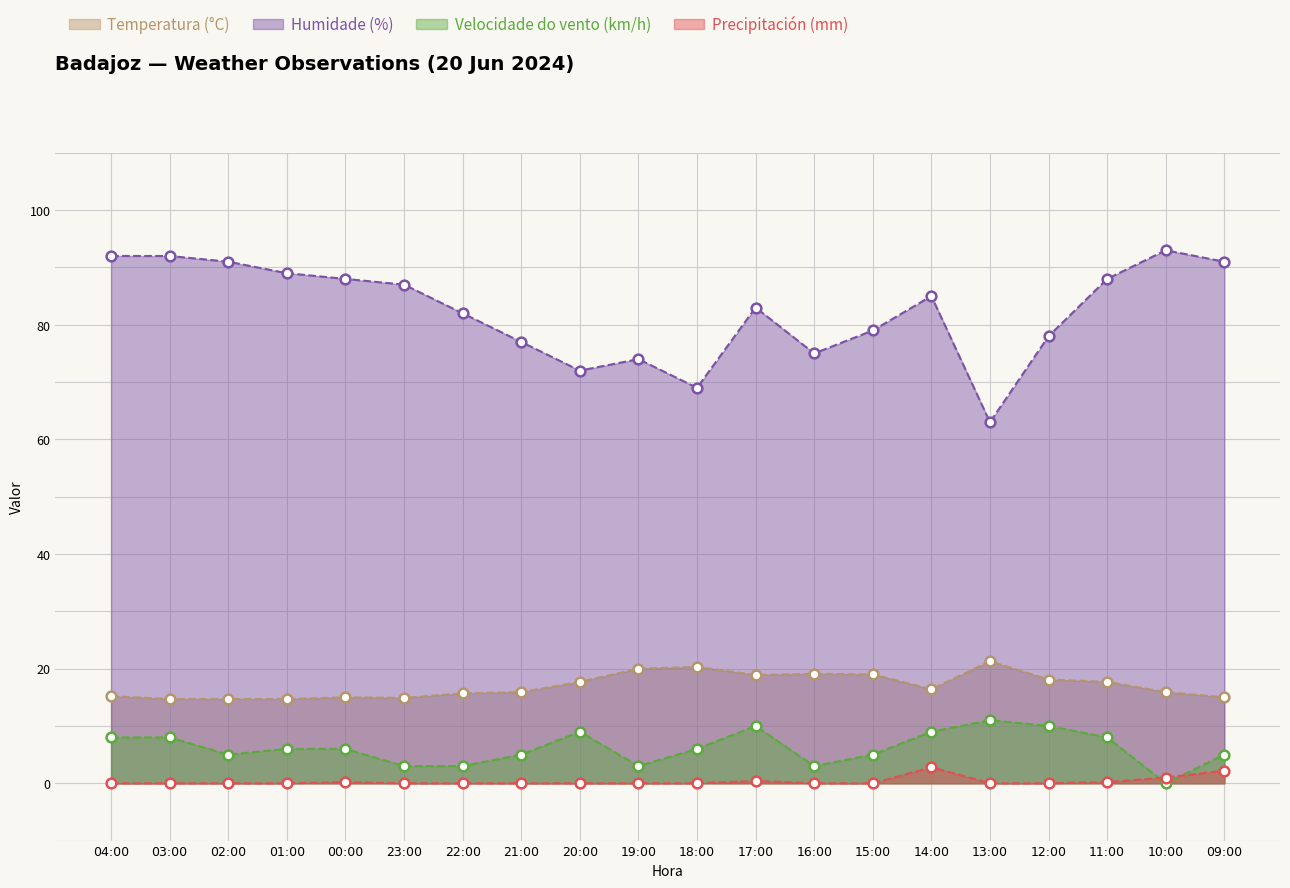

Which series has the largest total across all categories?

Humidade (%)